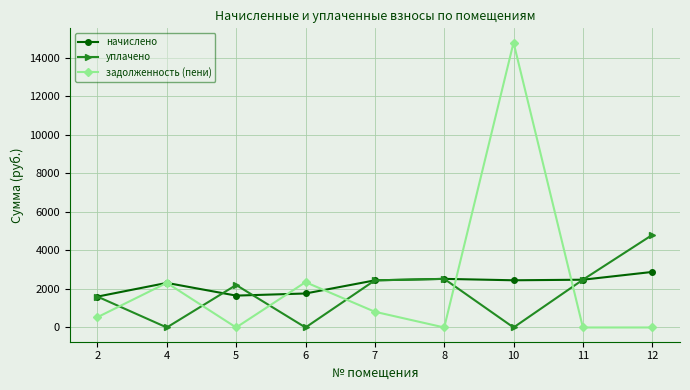

True or false: уплачено and начислено intersect in this chart.

True